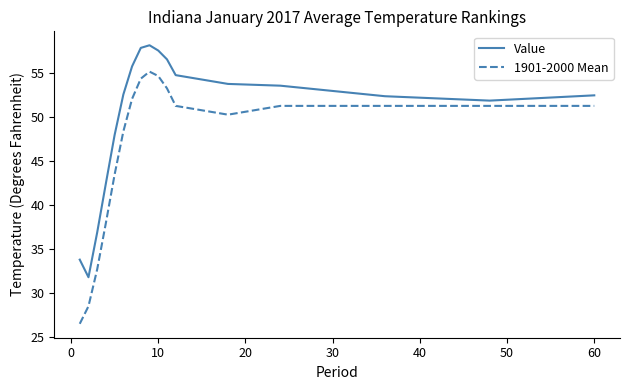

What is the minimum value for Value?

31.8